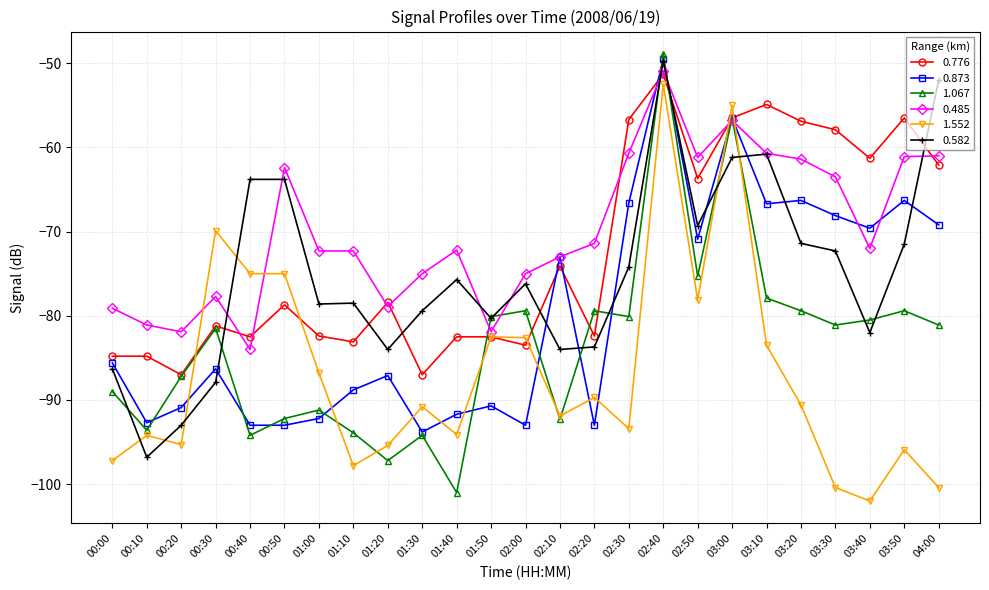

What is the minimum value for 0.776?

-87.0